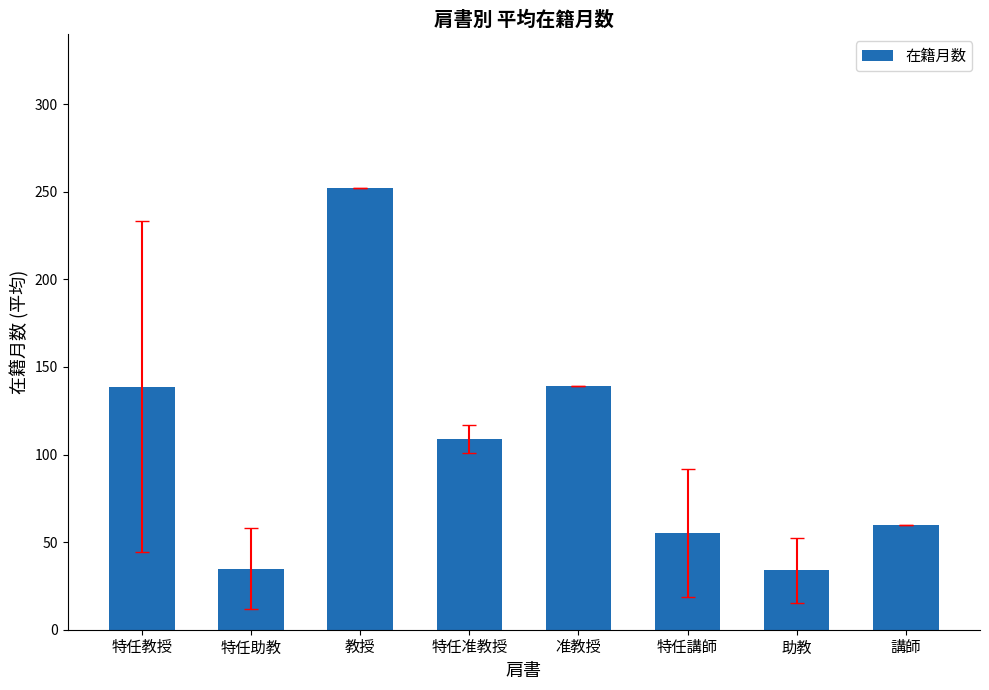

At which label does the data first exceed 109?

特任教授